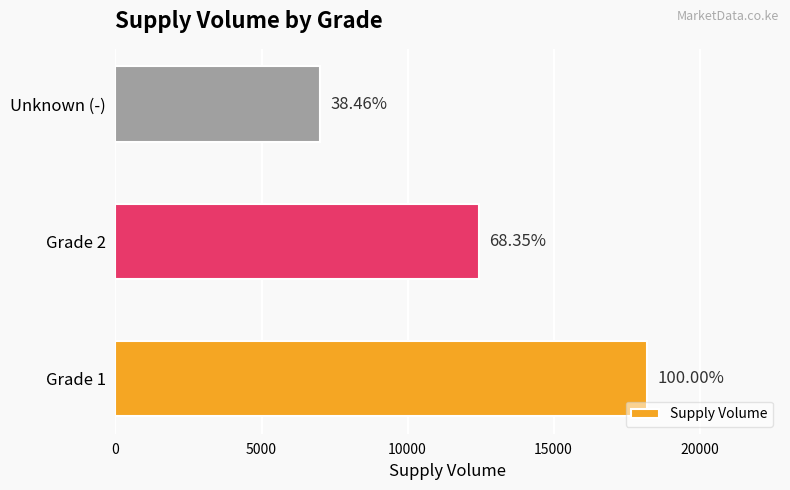

How many bars are there in total?

3